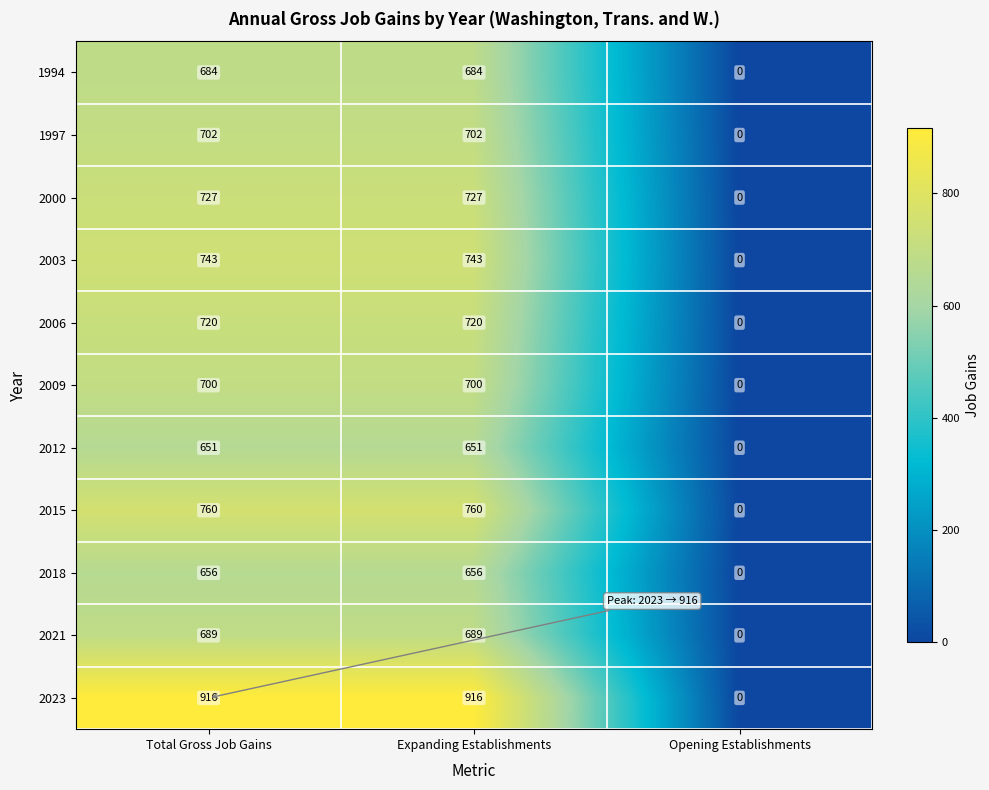

How many 2003 values are between 0 and 743?

3